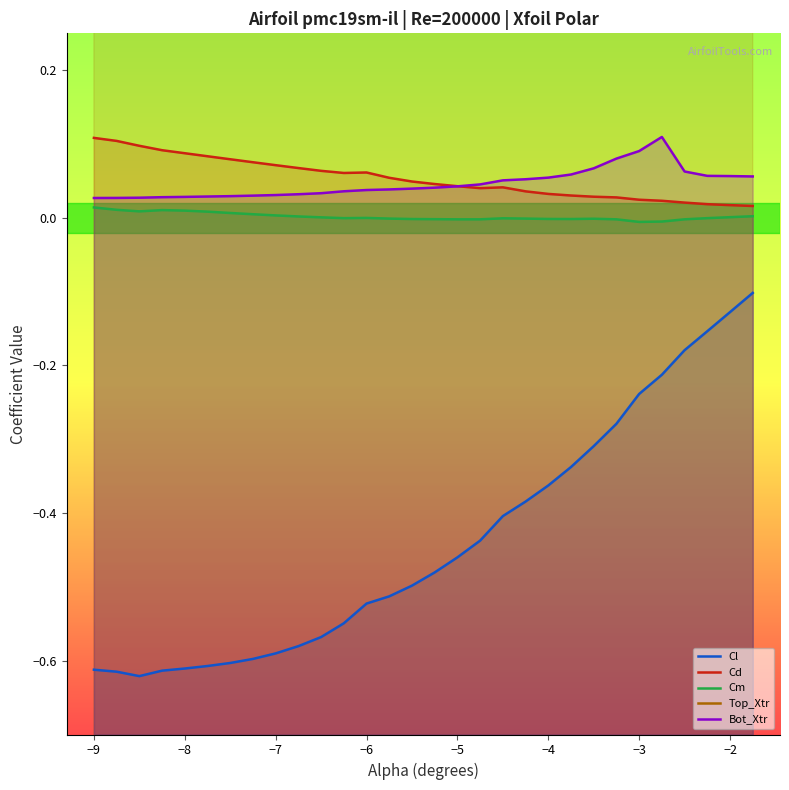

Which series has the widest spread of values?

Cl